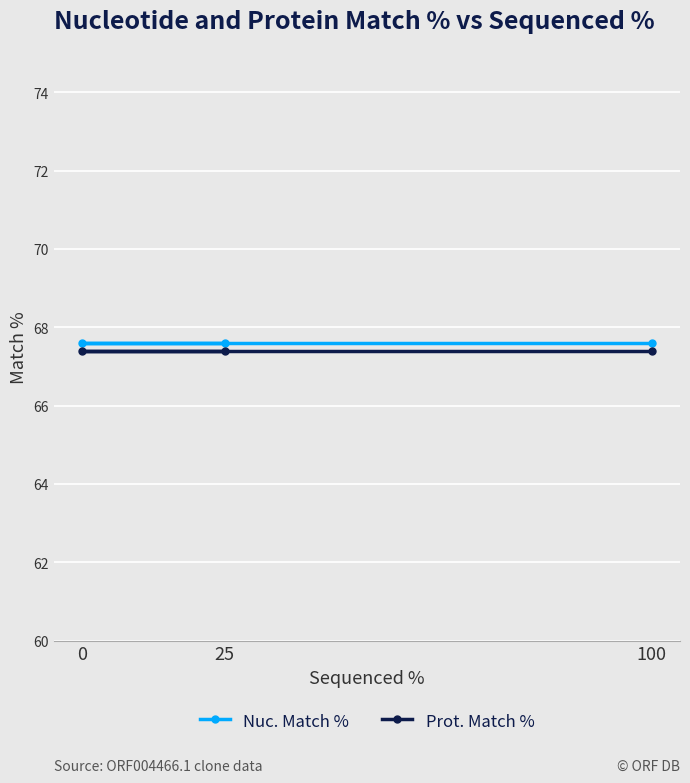

Is it true that Prot. Match % equals 111.0 at 0?

False